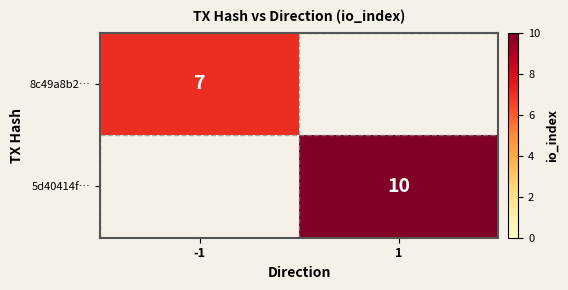

How many series are shown in this chart?

2